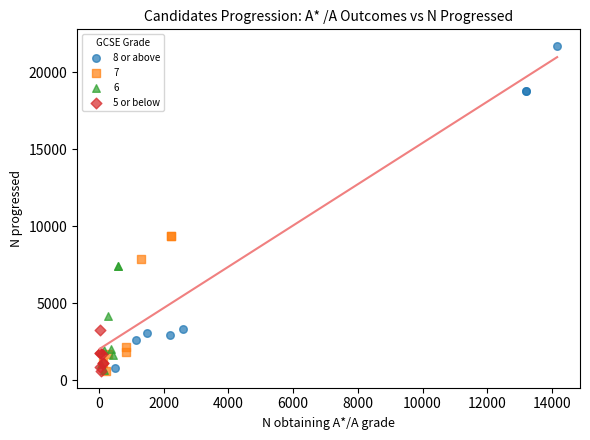

Which series contains the highest Y value?

8 or above